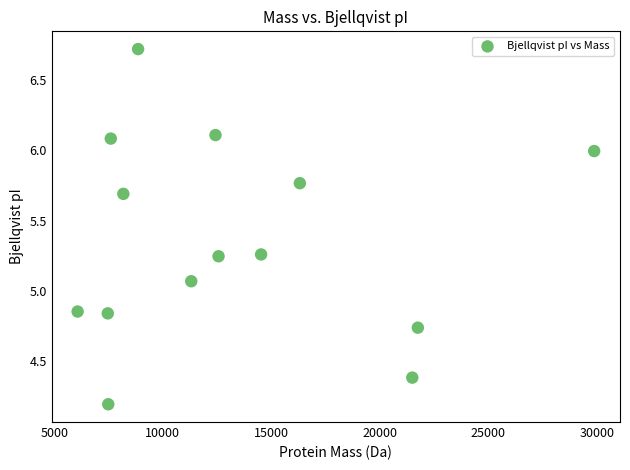

What is the range of Y values (max minus min)?

2.5